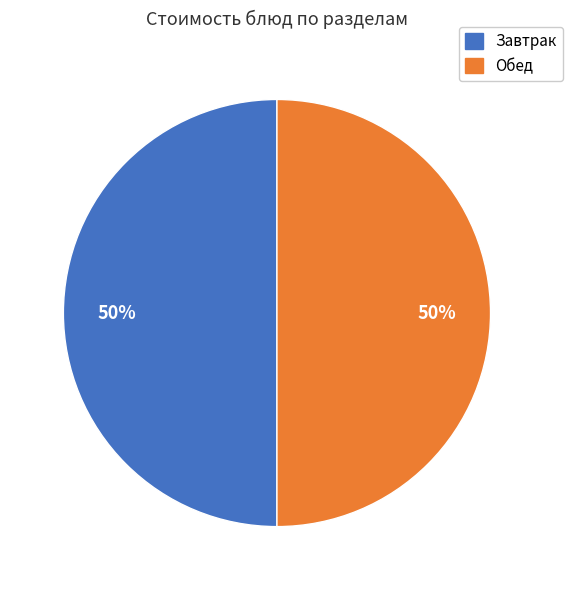

How many segments does this pie chart have?

2